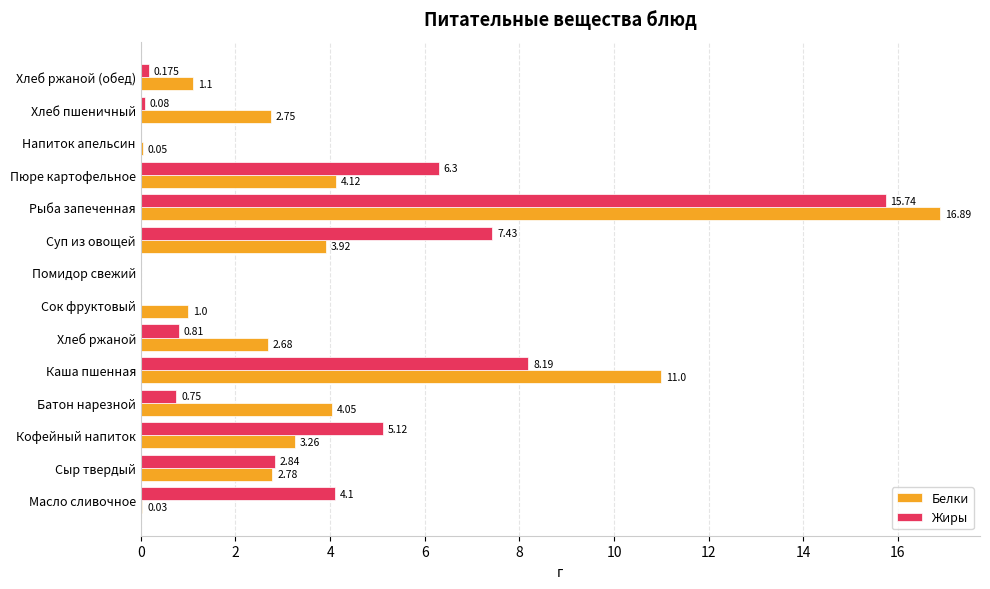

Between Масло сливочное and Сыр твердый, which series saw the biggest shift?

Белки